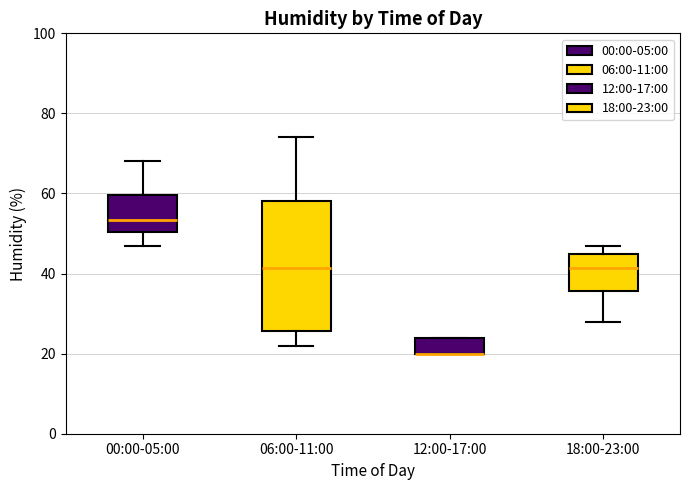

Reading left to right, read every box against the y-axis: the position of its median line, the range the box covers, and the ends of its whiskers. The values are not printed on the chart, so give them approximately, as read against the axis.

00:00-05:00: median 54, box 50 to 60, whiskers 48 to 68
06:00-11:00: median 42, box 26 to 58, whiskers 22 to 74
12:00-17:00: median 20 (drawn on the box's lower edge), box 20 to 24, whiskers 20 to 24
18:00-23:00: median 42, box 36 to 46, whiskers 28 to 48